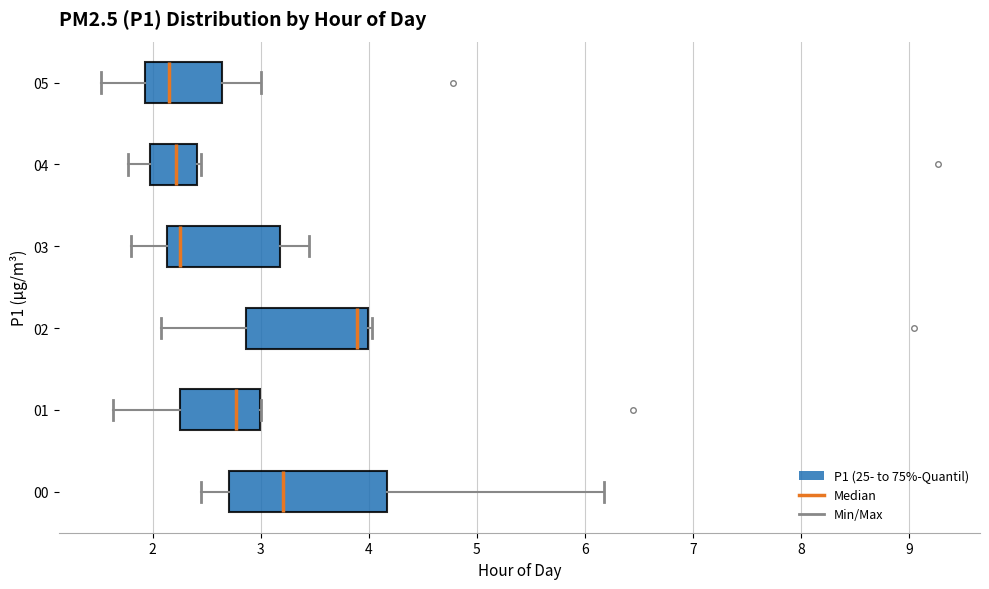

Which box is the widest, from its left edge to its right edge?

00